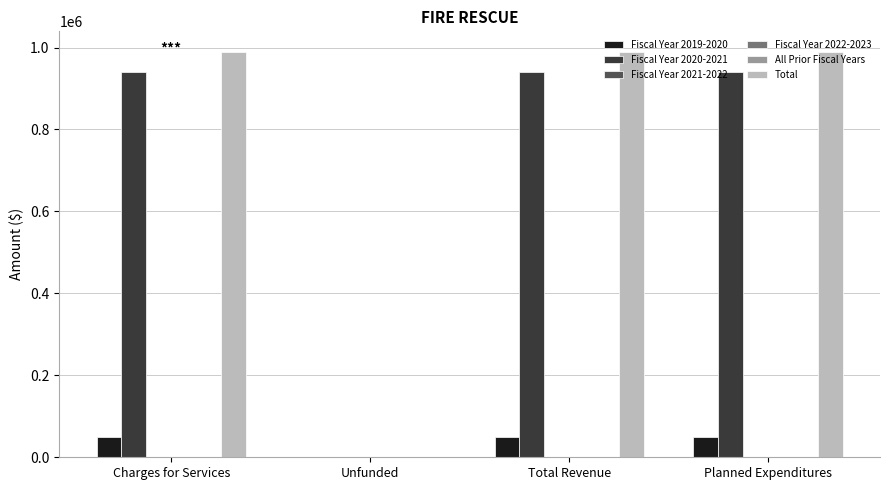

Count the number of data series in this chart.

6